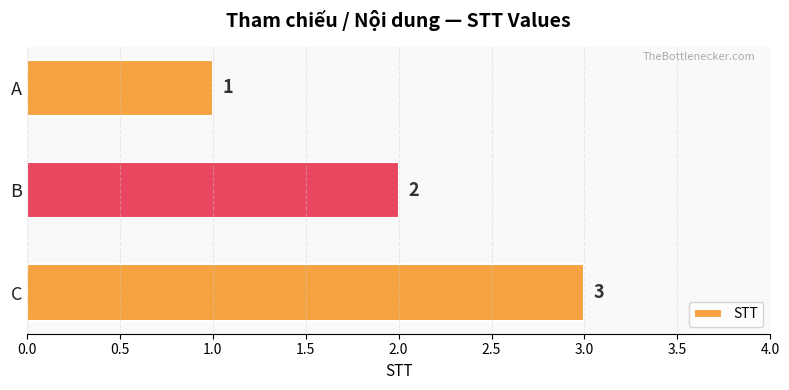

At which label is the value closest to 2?

B